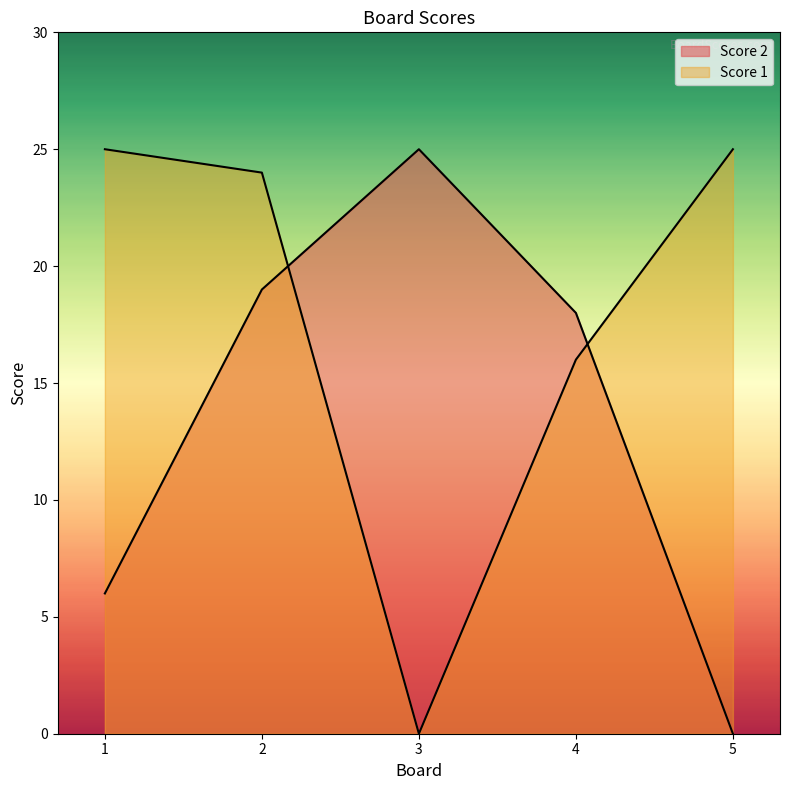

What is the highest value of the Score 2 series?

25